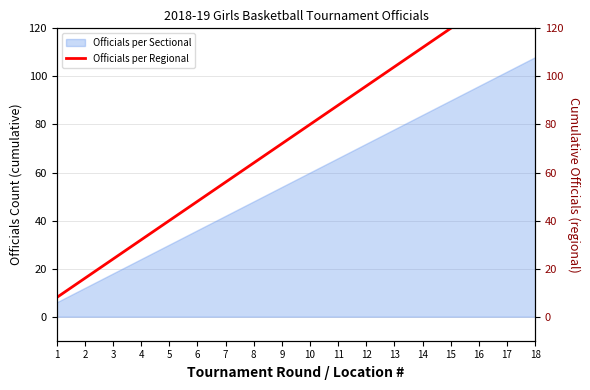

Rank the categories by value from highest to lowest.

18, 17, 16, 15, 14, 13, 12, 11, 10, 9, 8, 7, 6, 5, 4, 3, 2, 1